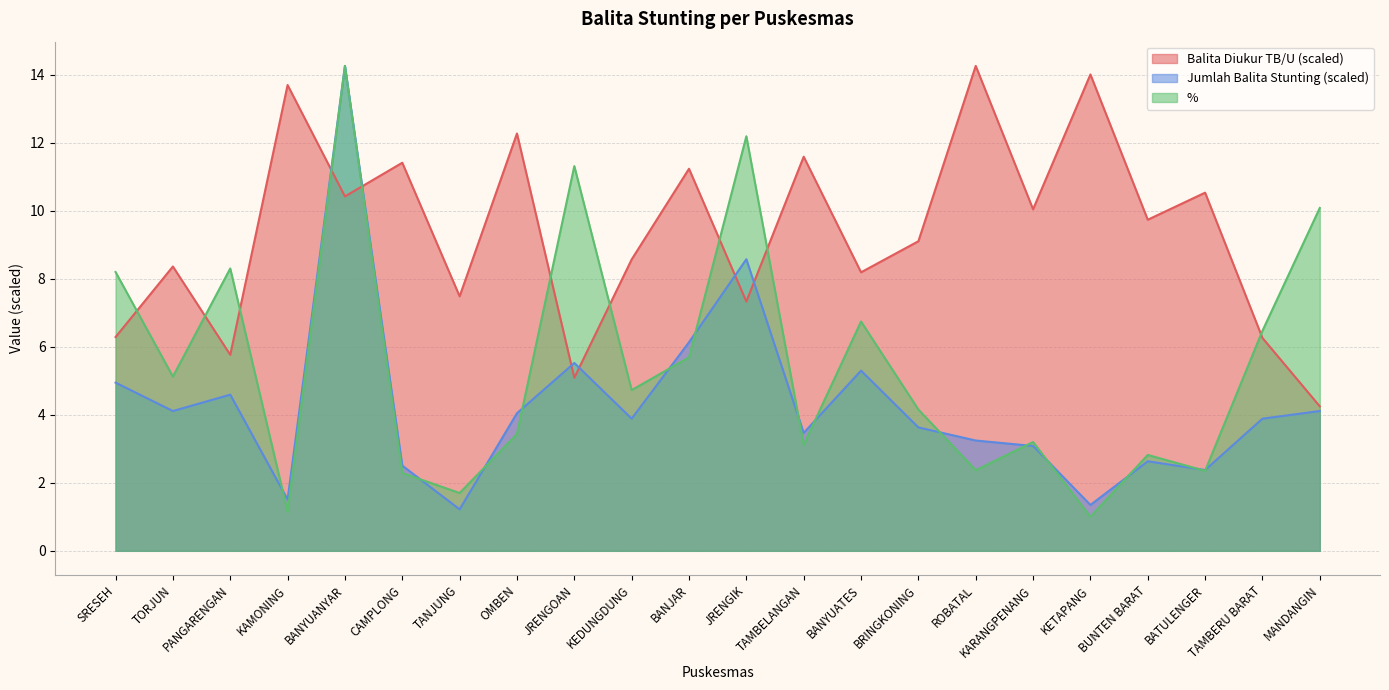

Rank the series by their average value, from lowest to highest.

Jumlah Balita Stunting (scaled), %, Balita Diukur TB/U (scaled)